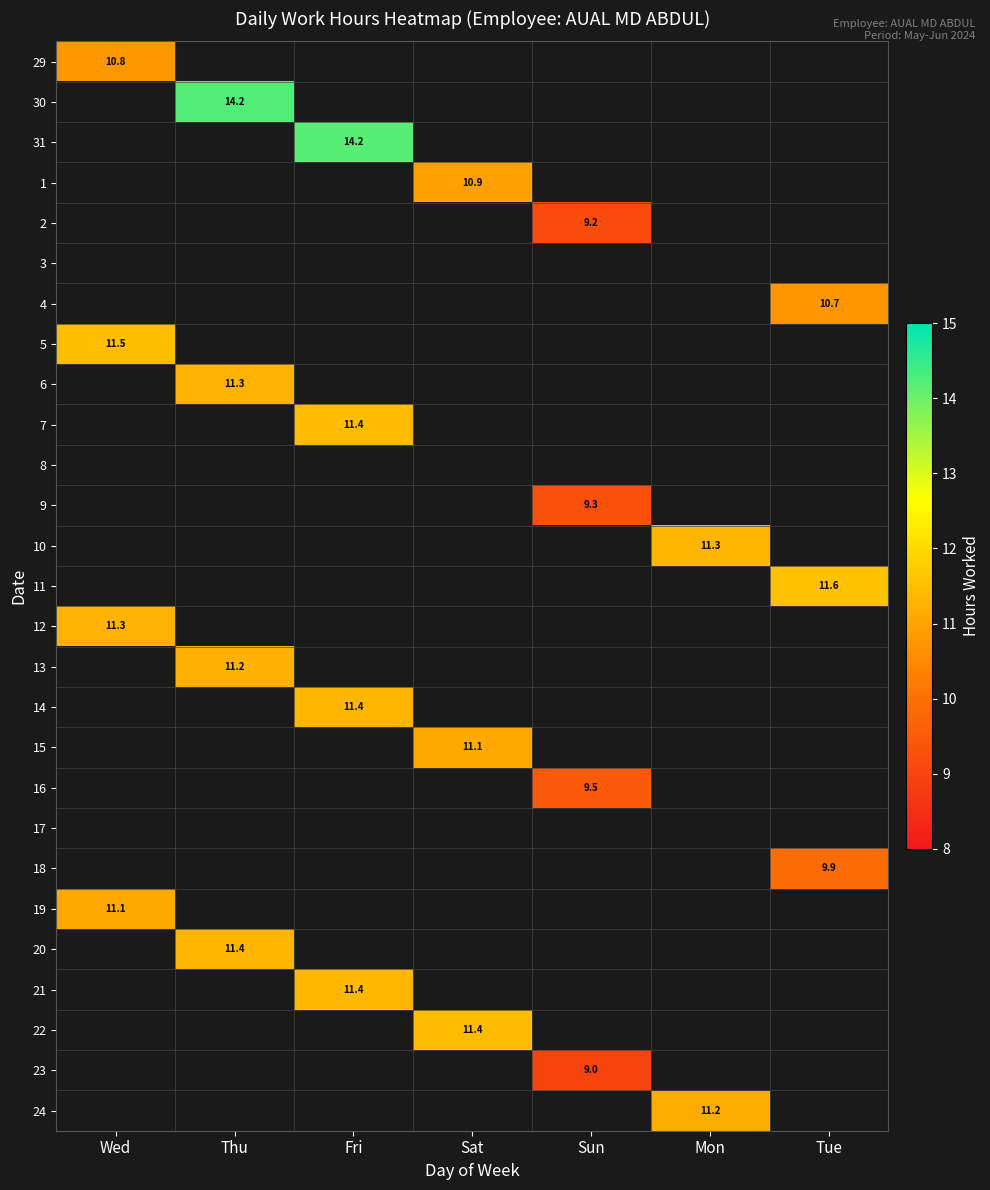

The 11 series shows 5.9 at Tue. True or false?

False